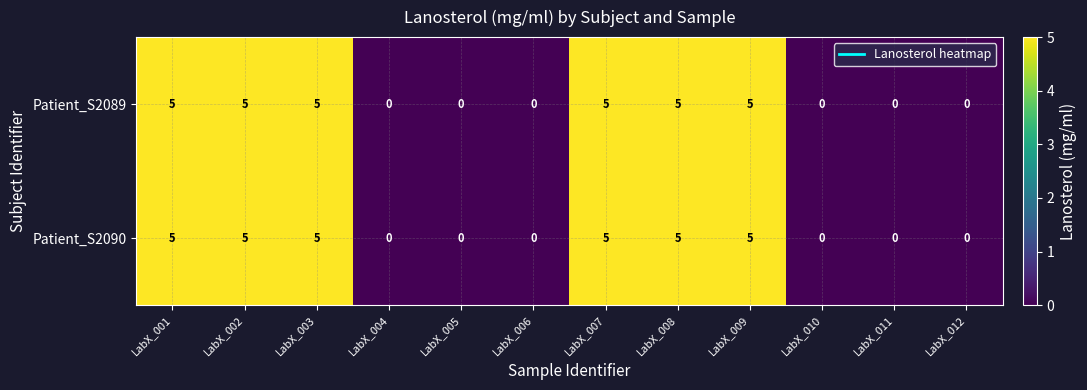

The Patient_S2089 series shows 5 at LabX_003. True or false?

True